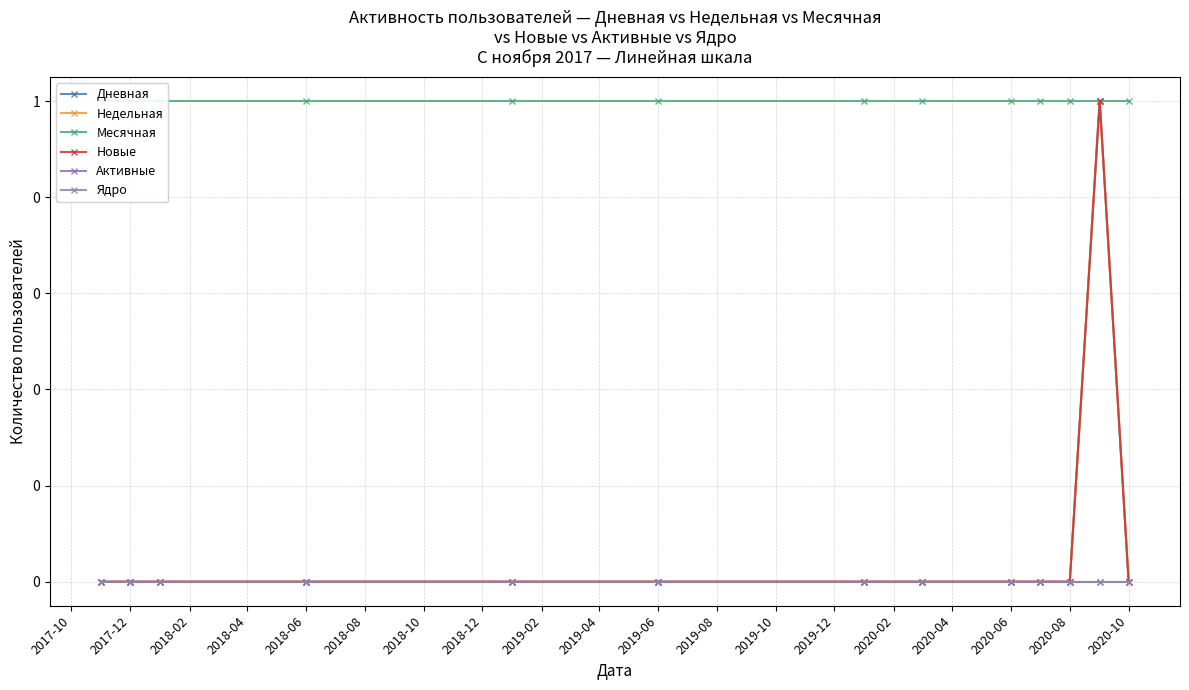

What is the sum of all Дневная values?

1